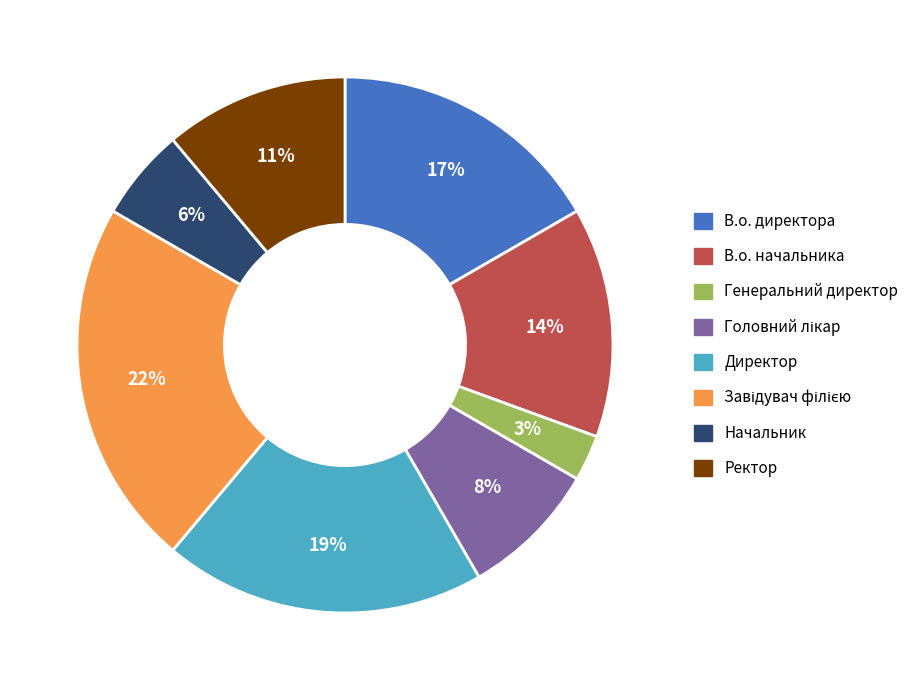

Is the sum of Ректор and Генеральний директор greater than half?

No